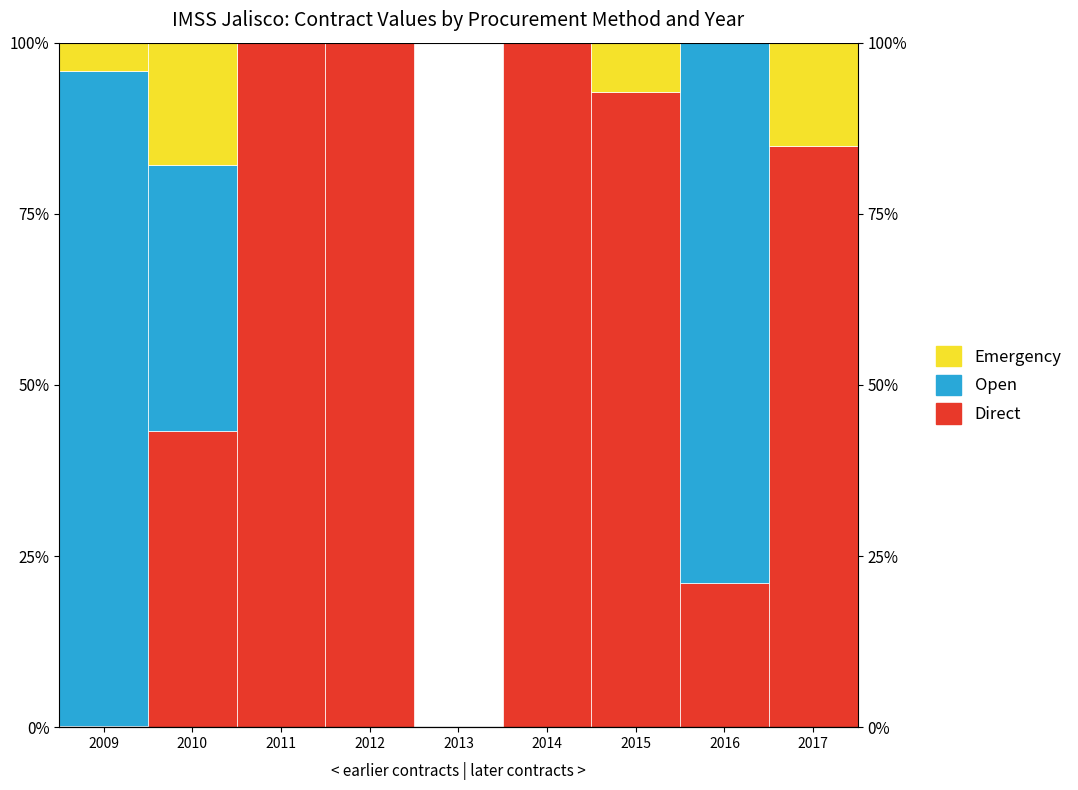

Which category has the highest value in the Open series?

2009